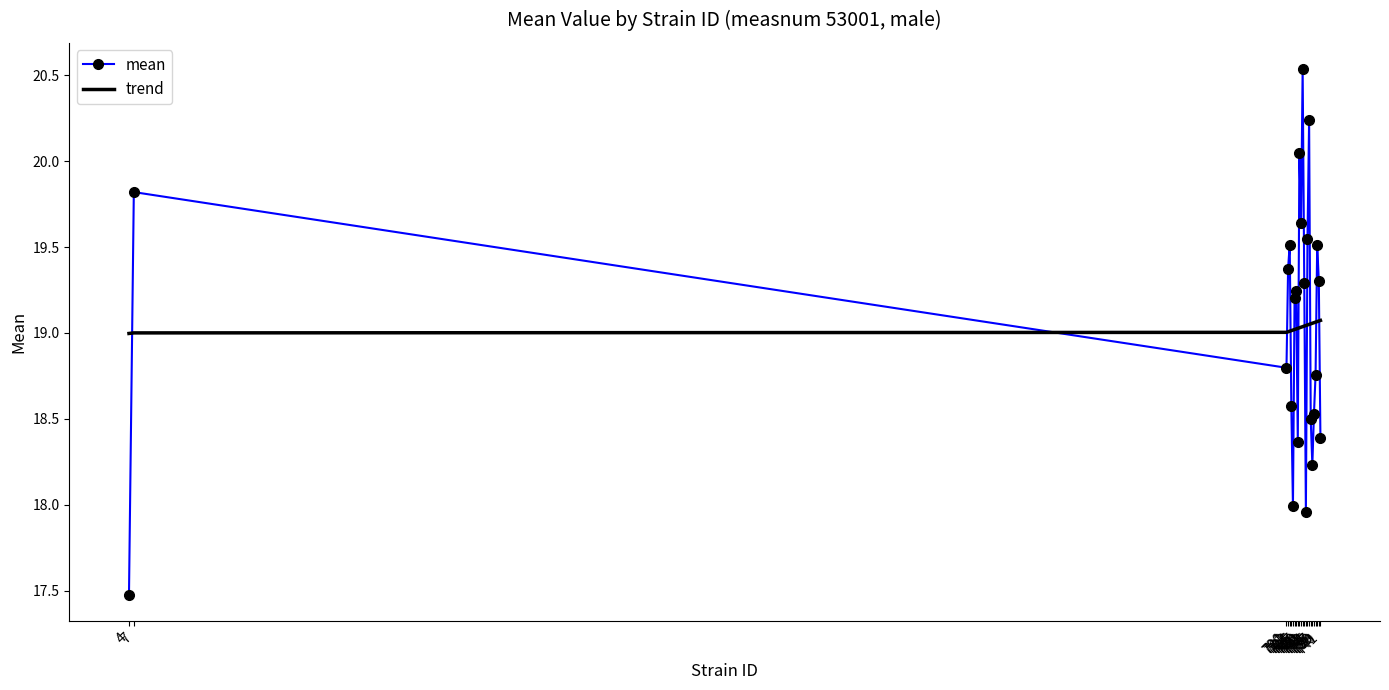

Which series ends up on top after the final intersection of trend and mean?

trend